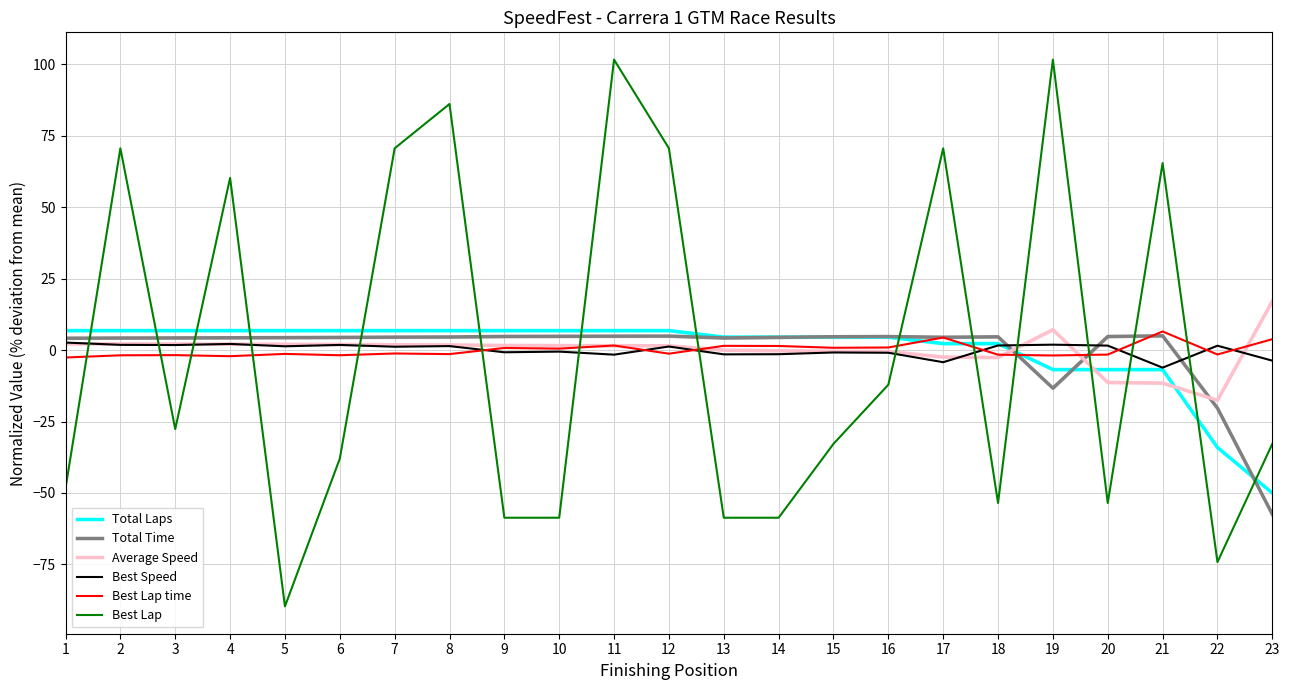

Which category has the highest value in the Average Speed series?

23